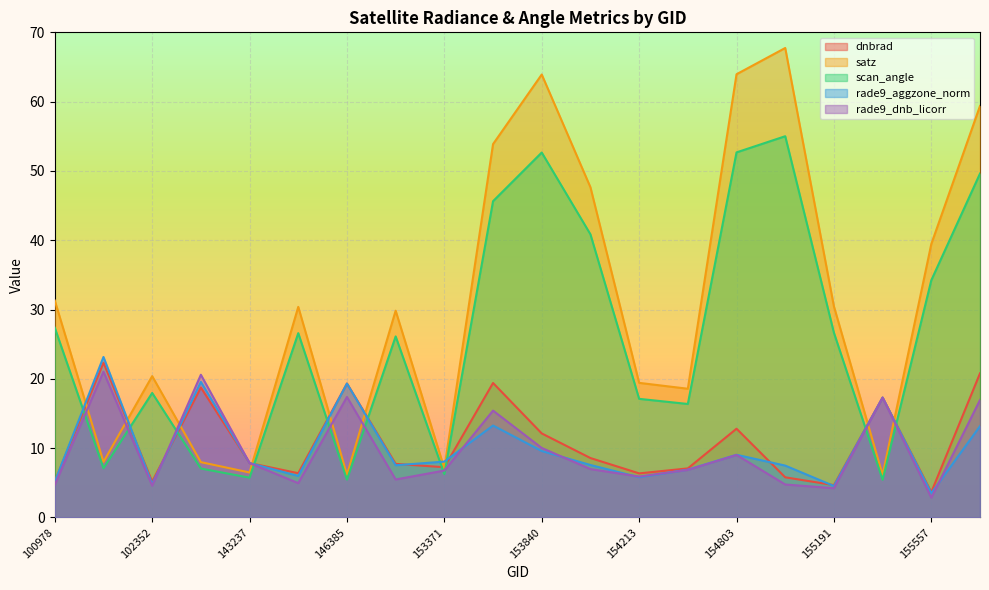

What is the difference between the maximum and minimum values in the dnbrad series?

18.7